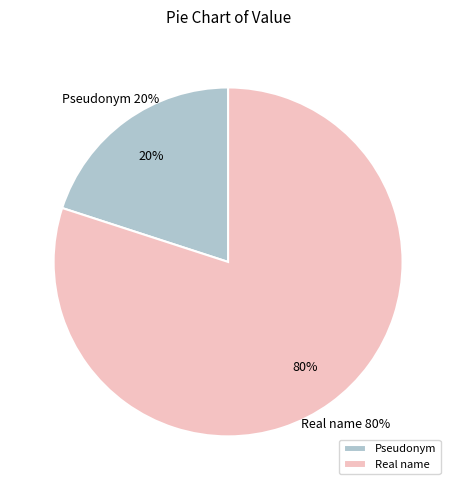

Count the number of slices in the pie.

2